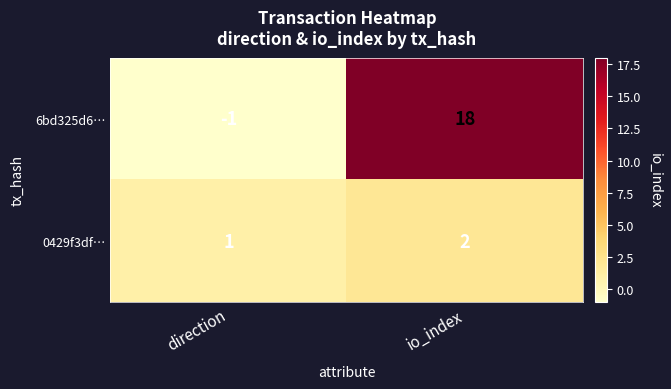

How many categories are shown in the chart?

2